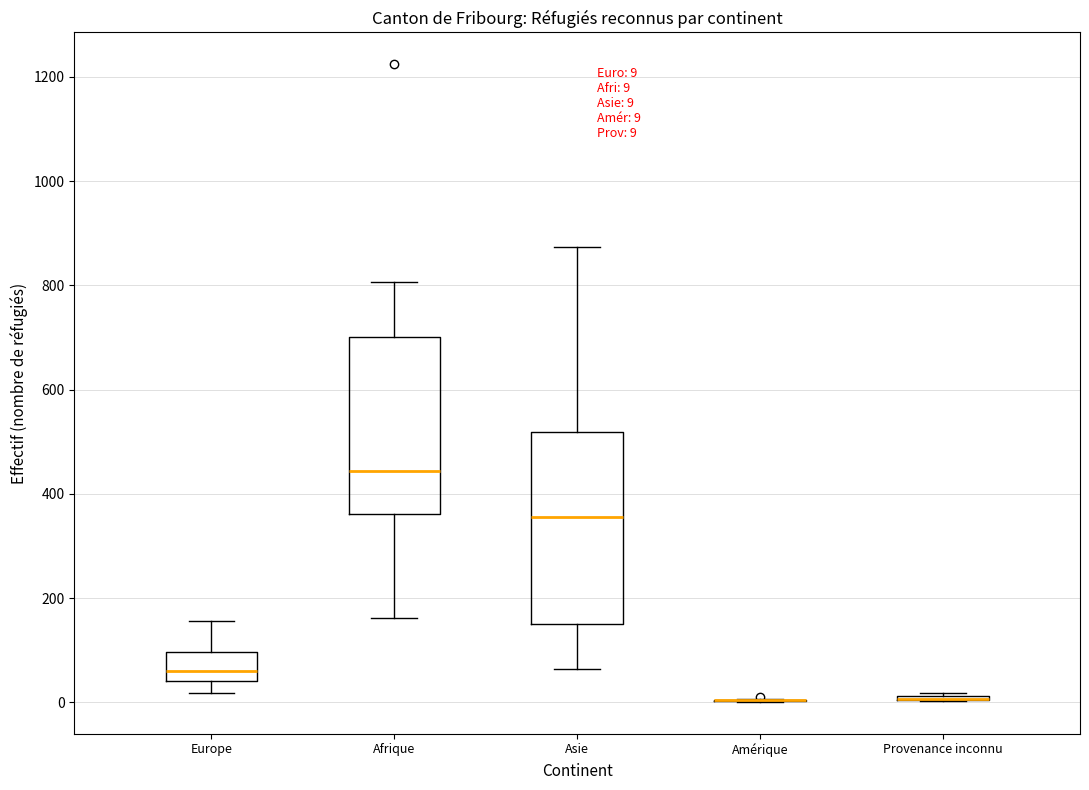

Comparing the boxes themselves (not the whiskers), which one is the tallest?

Asie